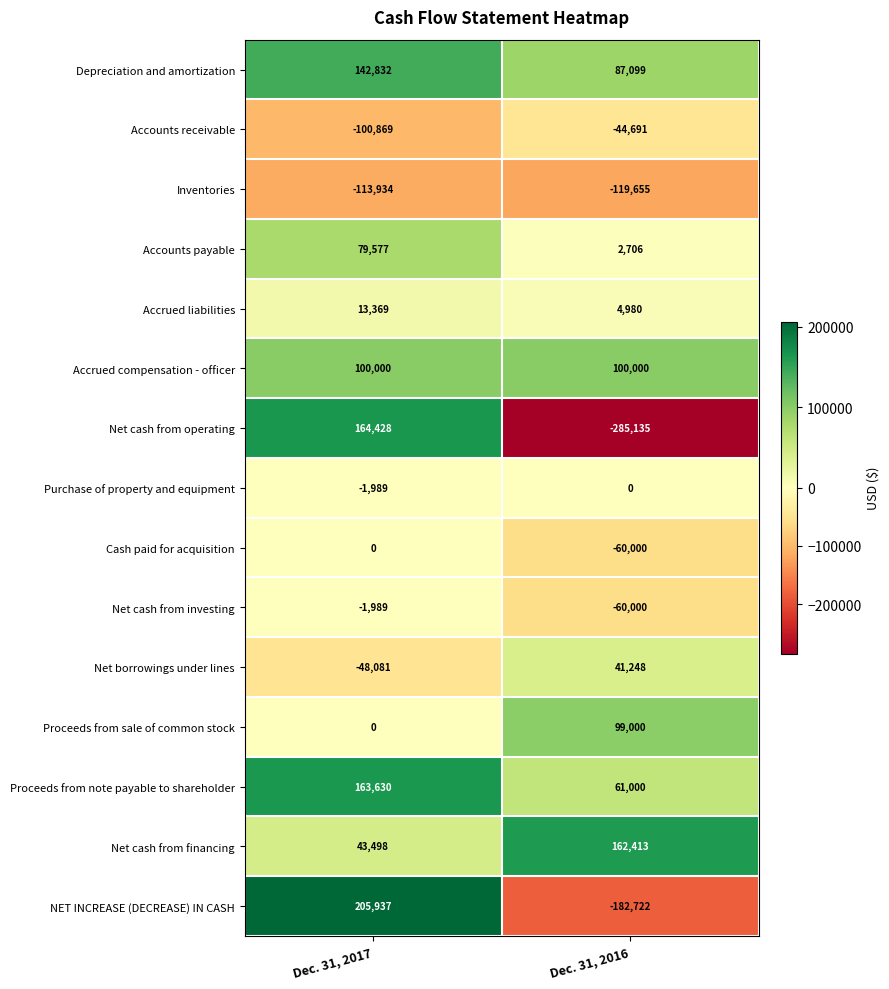

What is the smallest value displayed?

-285135